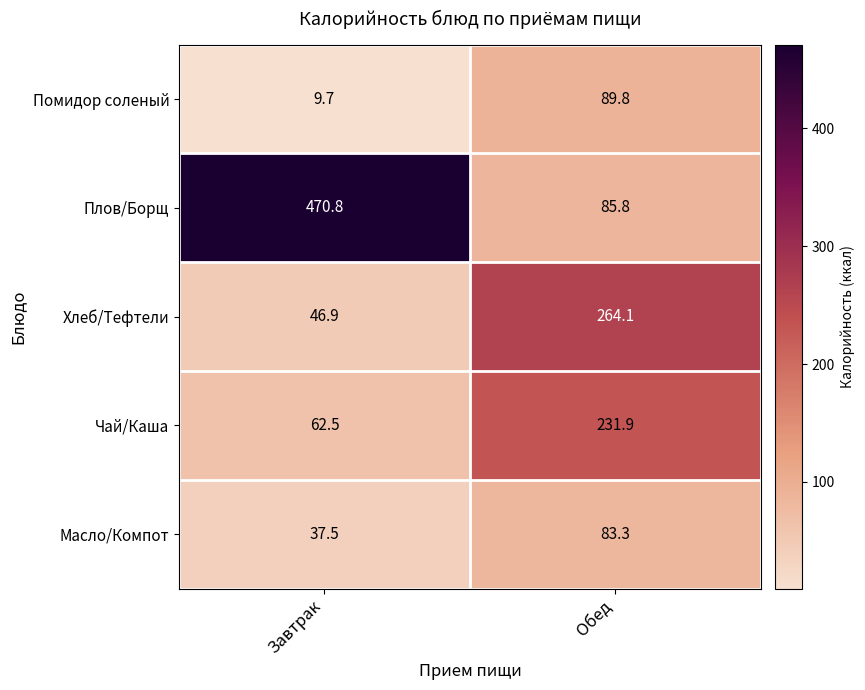

What is the sum of the Помидор соленый values at Обед and Завтрак?

99.5